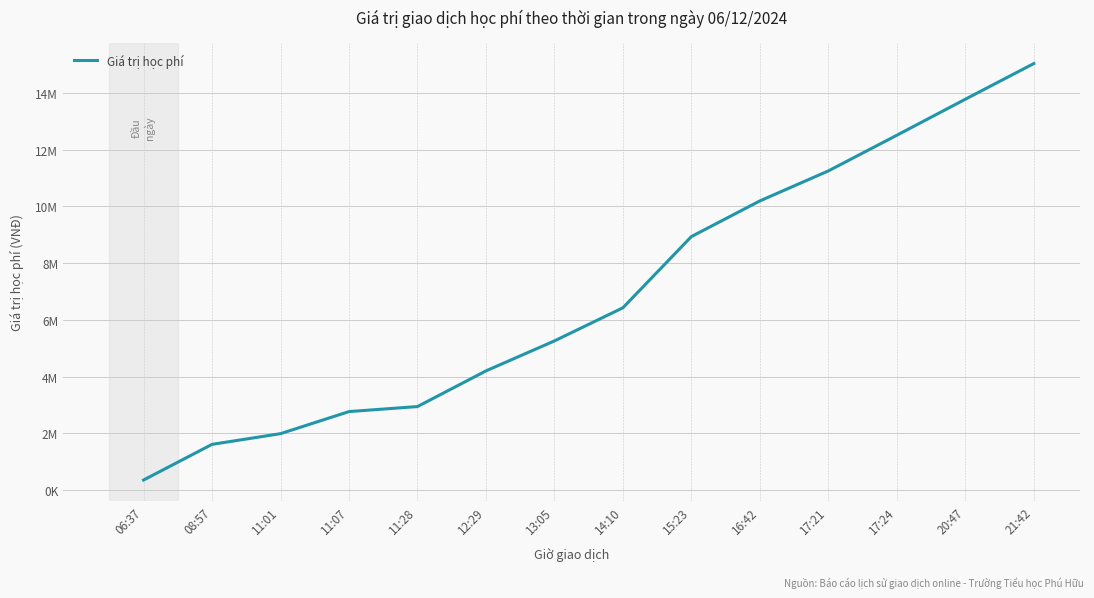

Reading right to left, what are all the values shown in this chart?

21:42=15031000	20:47=13774000	17:24=12505000	17:21=11248000	16:42=10191000	15:23=8934000	14:10=6424000	13:05=5257000	12:29=4200000	11:28=2943000	11:07=2766000	11:01=1988000	08:57=1611000	06:37=354000